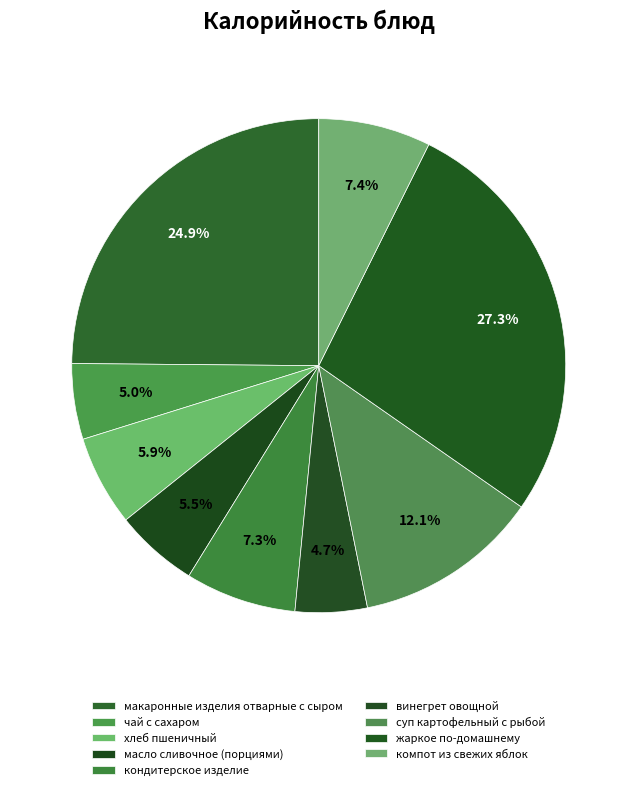

What percentage is the кондитерское изделие slice, to the nearest percent?

7%